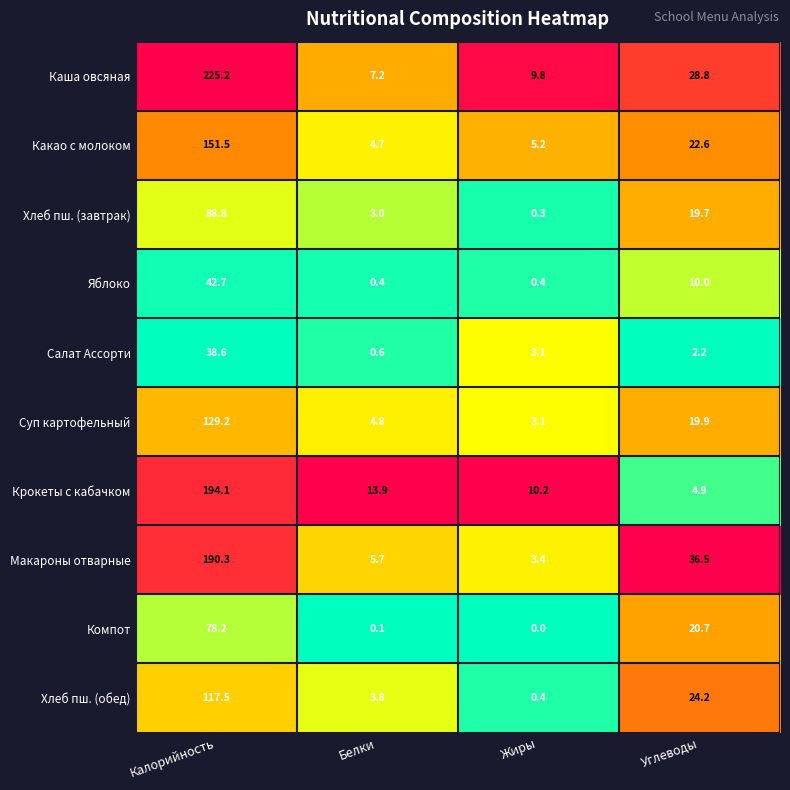

Rank the series by their maximum value, from lowest to highest.

Салат Ассорти, Яблоко, Компот, Хлеб пш. (завтрак), Хлеб пш. (обед), Суп картофельный, Какао с молоком, Макароны отварные, Крокеты с кабачком, Каша овсяная